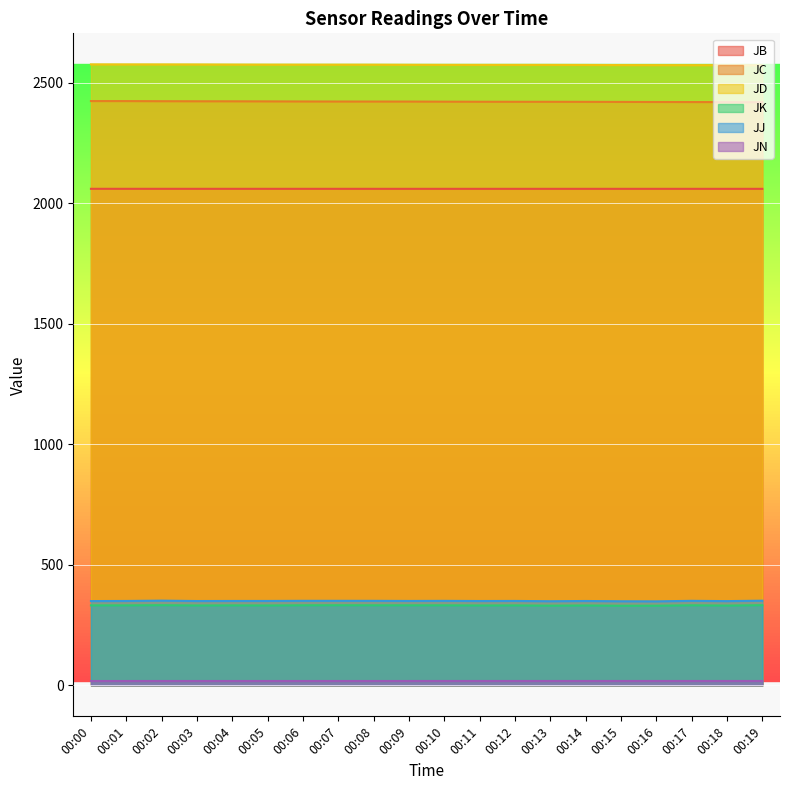

What is the value of the JB point at the 17th from the left?

2059.0